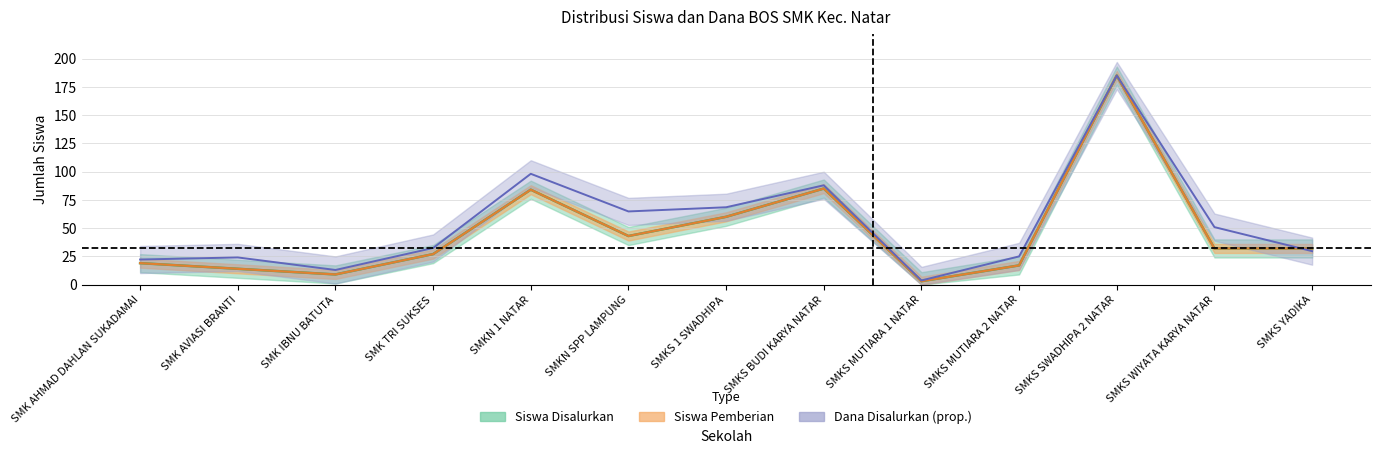

What is the total value across all series at SMK AVIASI BRANTI?

52.0